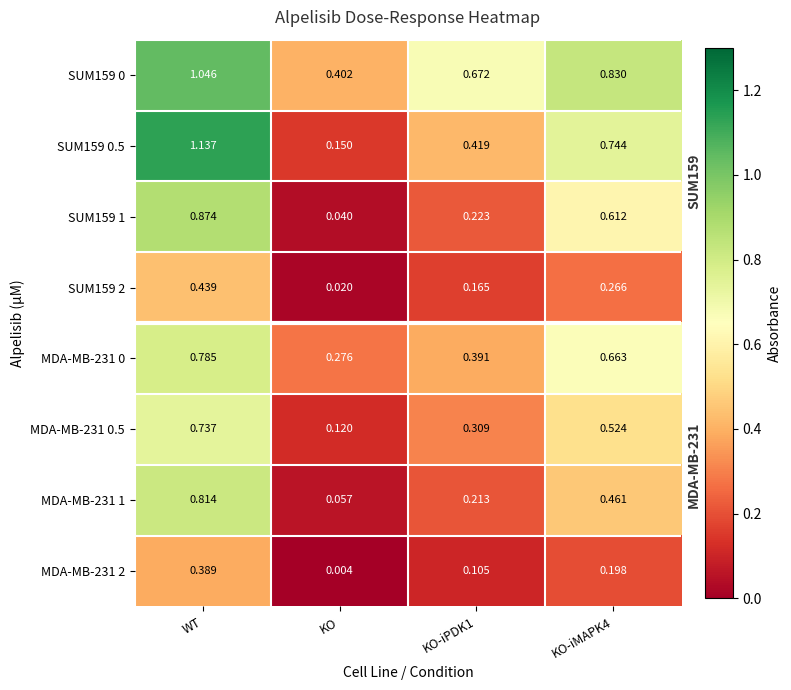

Which category has the highest value across all series?

WT